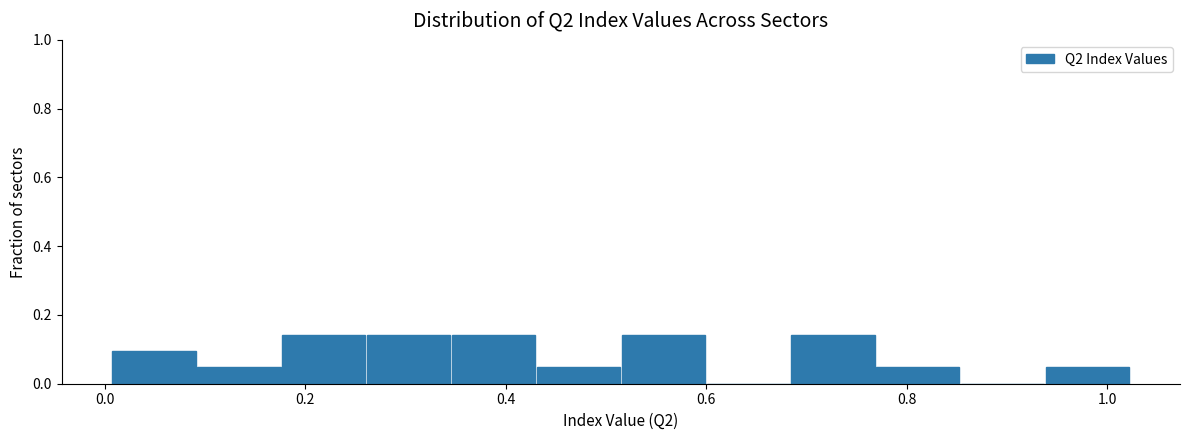

Reading left to right, list every bar in this chart as the range it spans on the x-axis followed by its height. Neither the bar edges nor the heights are printed on the chart, so give them approximately, as read against the axes.

0.00 to 0.10: 0.10
0.10 to 0.18: 0.04
0.18 to 0.26: 0.14
0.26 to 0.34: 0.14
0.34 to 0.44: 0.14
0.44 to 0.52: 0.04
0.52 to 0.60: 0.14
0.60 to 0.68: 0
0.68 to 0.76: 0.14
0.76 to 0.86: 0.04
0.86 to 0.94: 0
0.94 to 1.02: 0.04